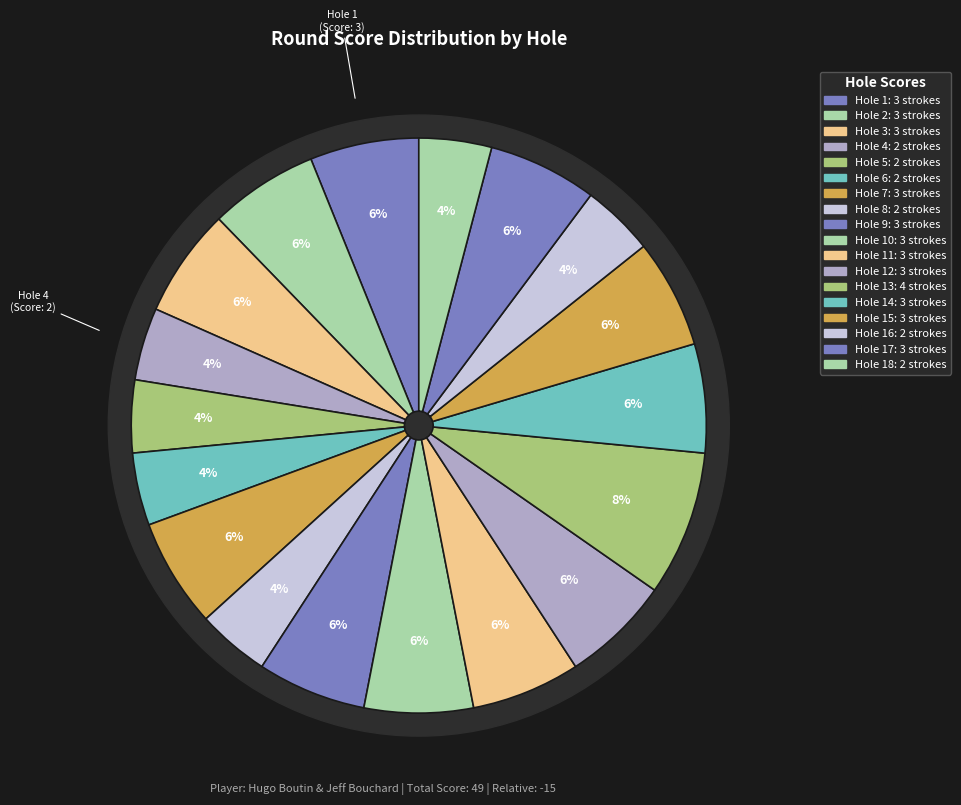

Is it true that Hole 10 is 6% of the pie?

True